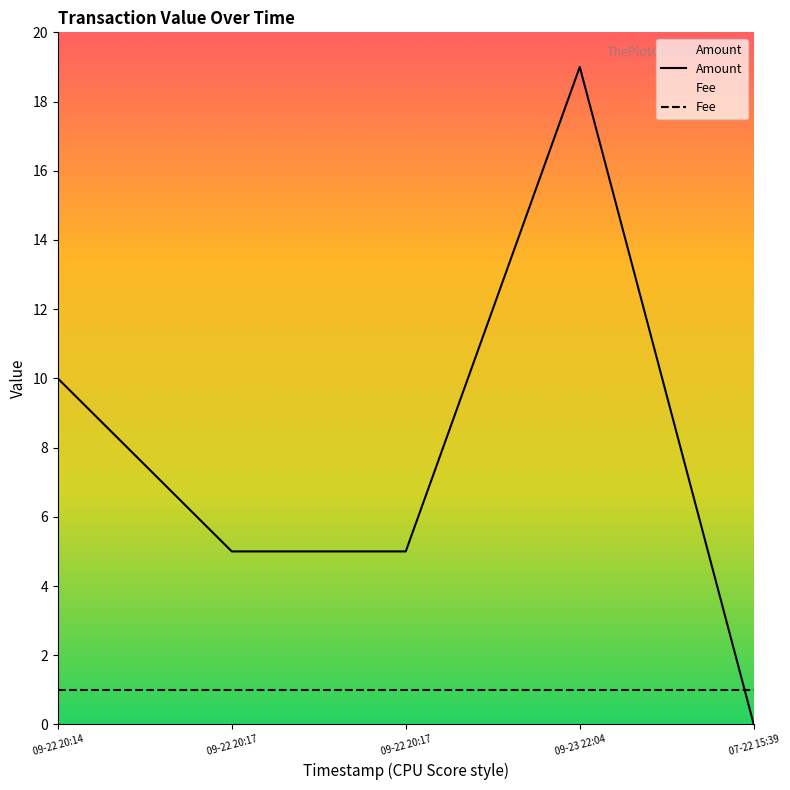

Rank the series at 09-22 20:17 from lowest to highest value.

Fee, Amount